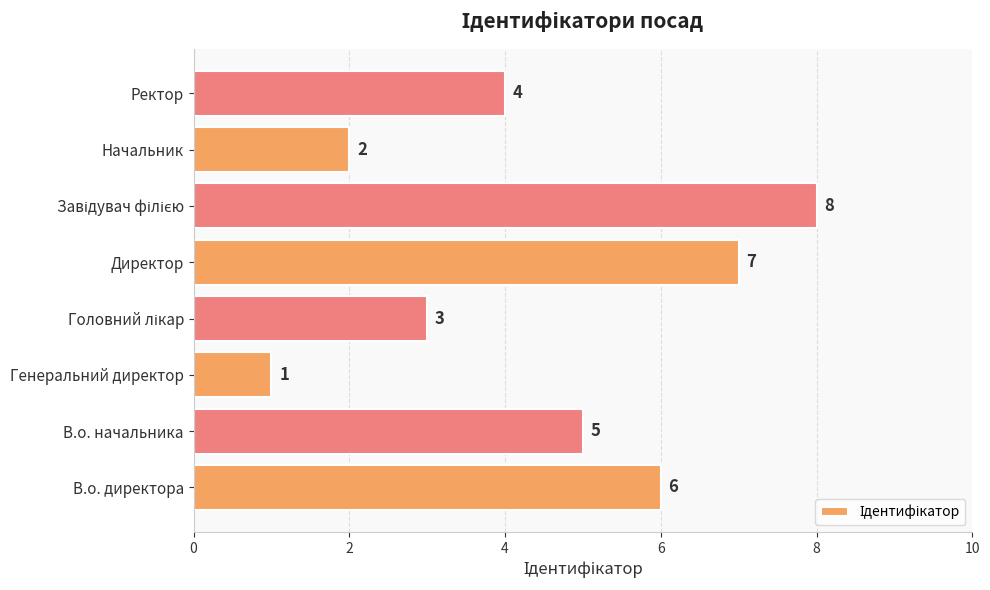

At which label is the value closest to 4?

Ректор